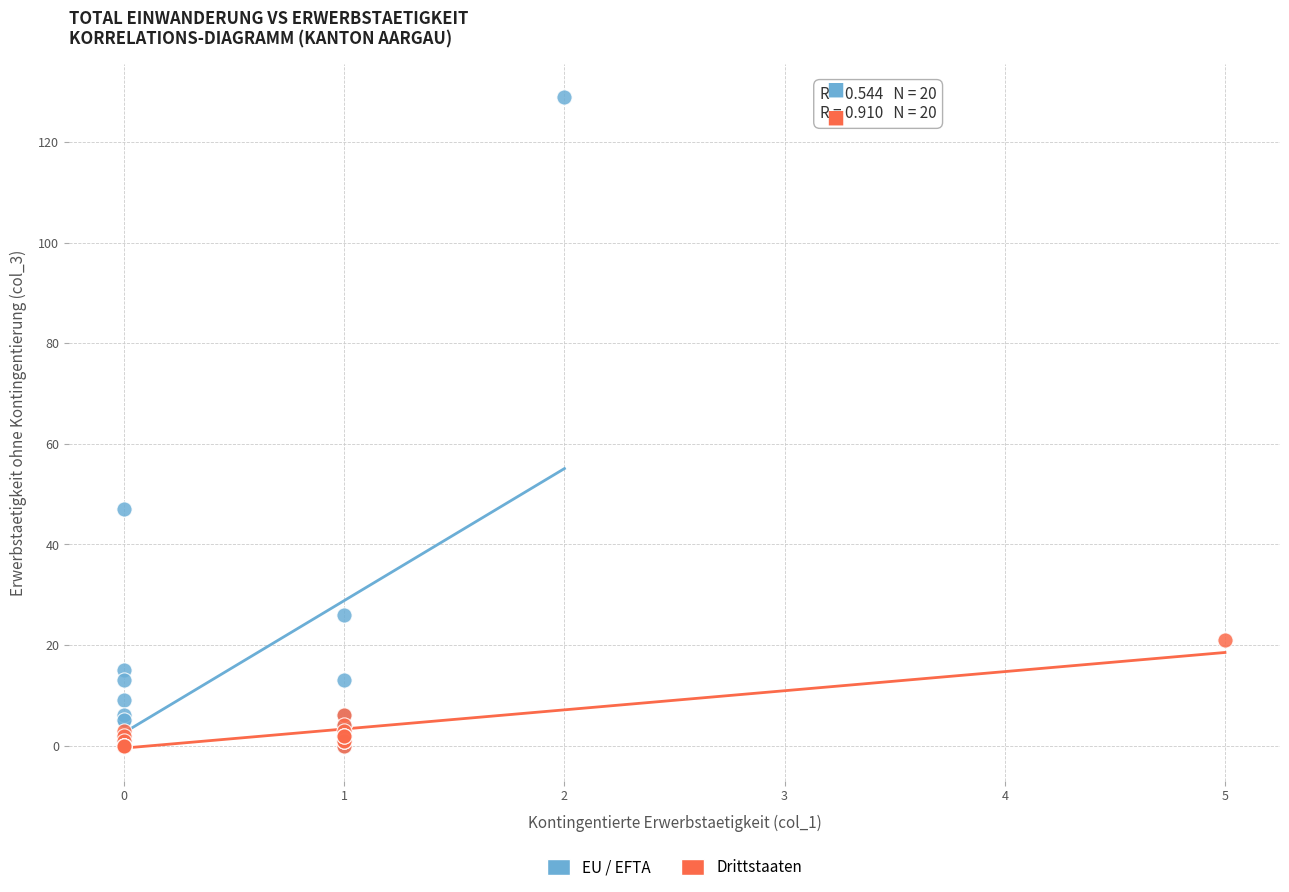

What are all the series names shown in the legend?

EU / EFTA, Drittstaaten